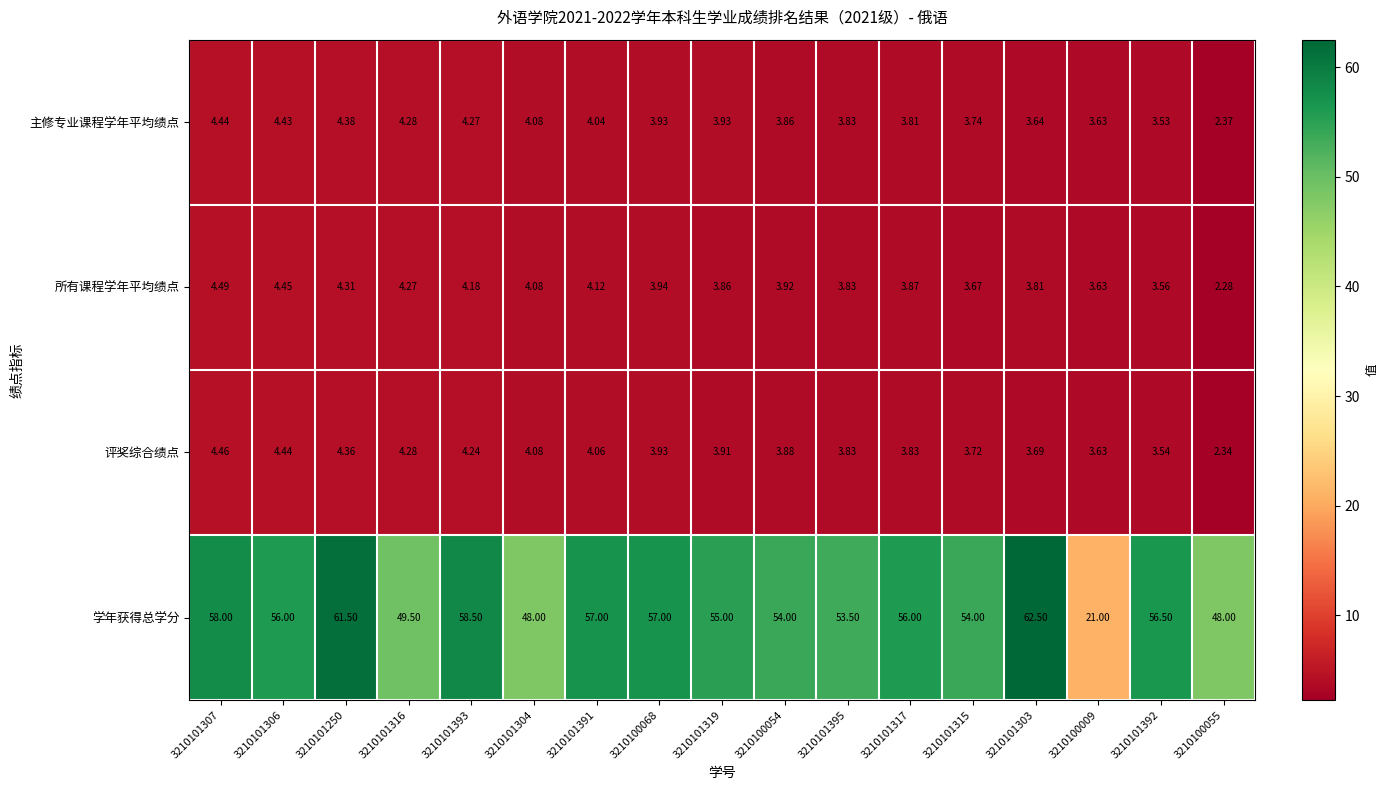

Which series has the largest range (max minus min)?

学年获得总学分